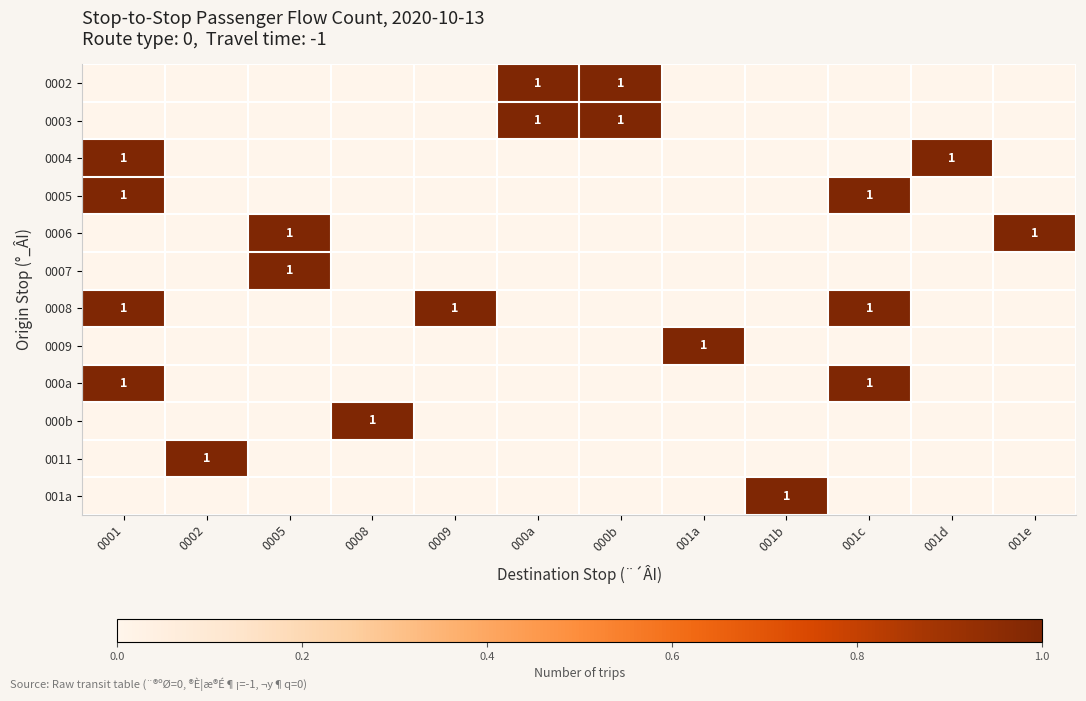

Which label corresponds to the smallest value in the chart?

0001